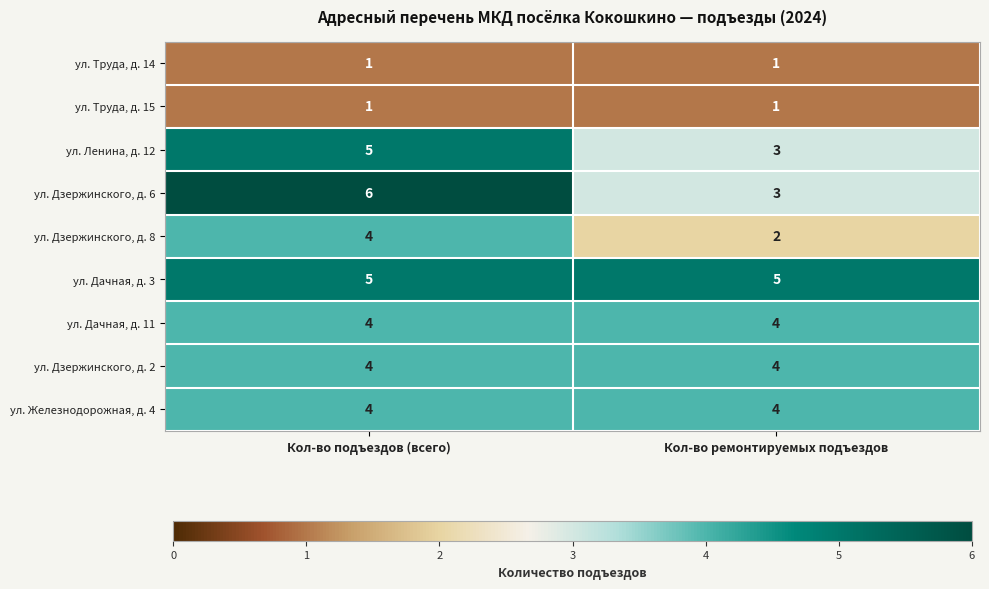

Where is ул. Дзержинского, д. 6 nearest to the value 4?

Кол-во ремонтируемых подъездов